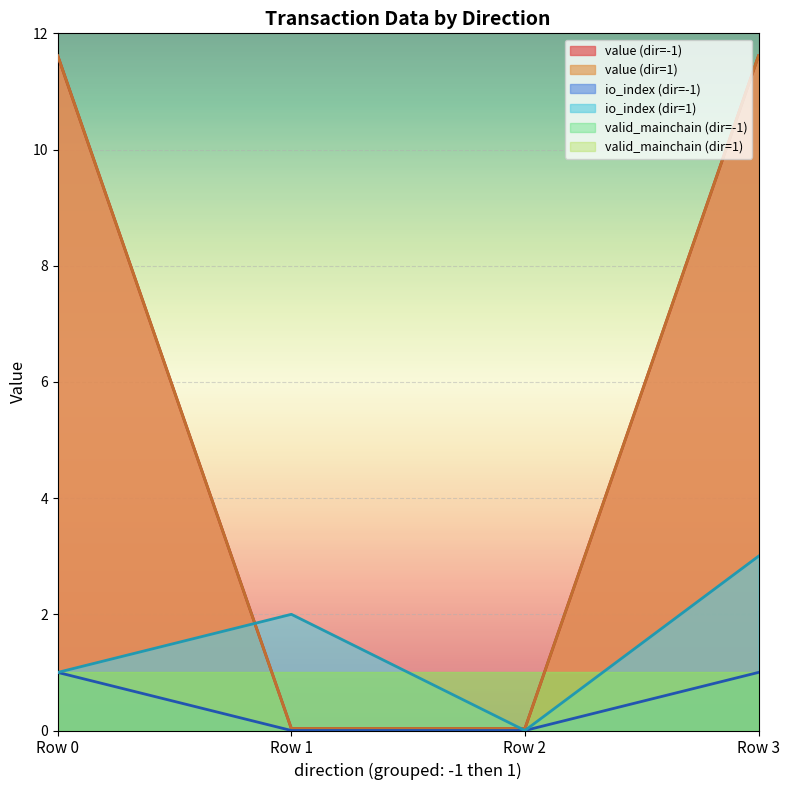

After their last crossing, which series has the higher values: valid_mainchain or io_index?

io_index